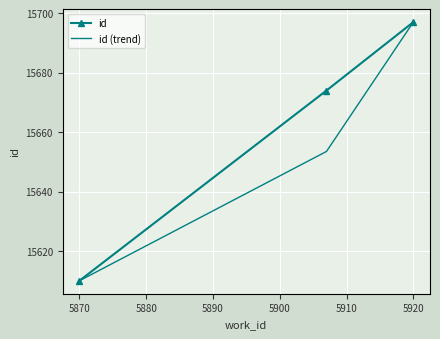

What is the minimum value shown in the chart?

15610.0